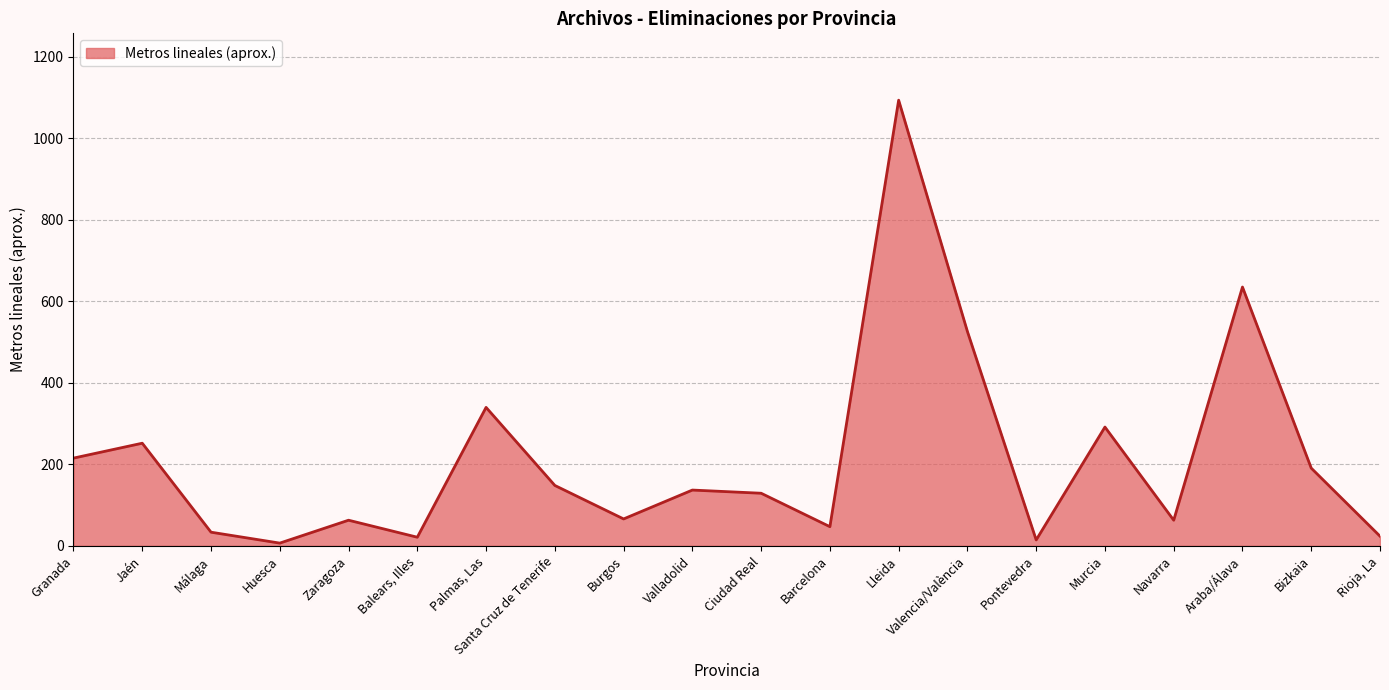

Which label corresponds to the largest value in the chart?

Lleida